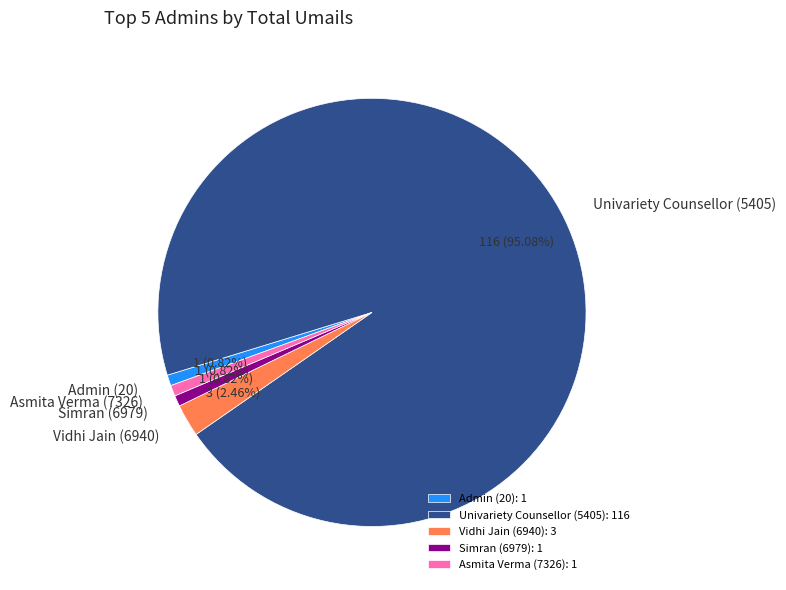

To the nearest percent, what is the average slice percentage?

20%